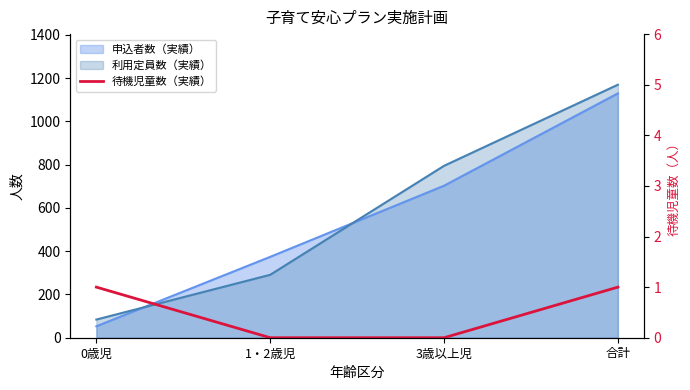

At which label is the value closest to 0?

1・2歳児